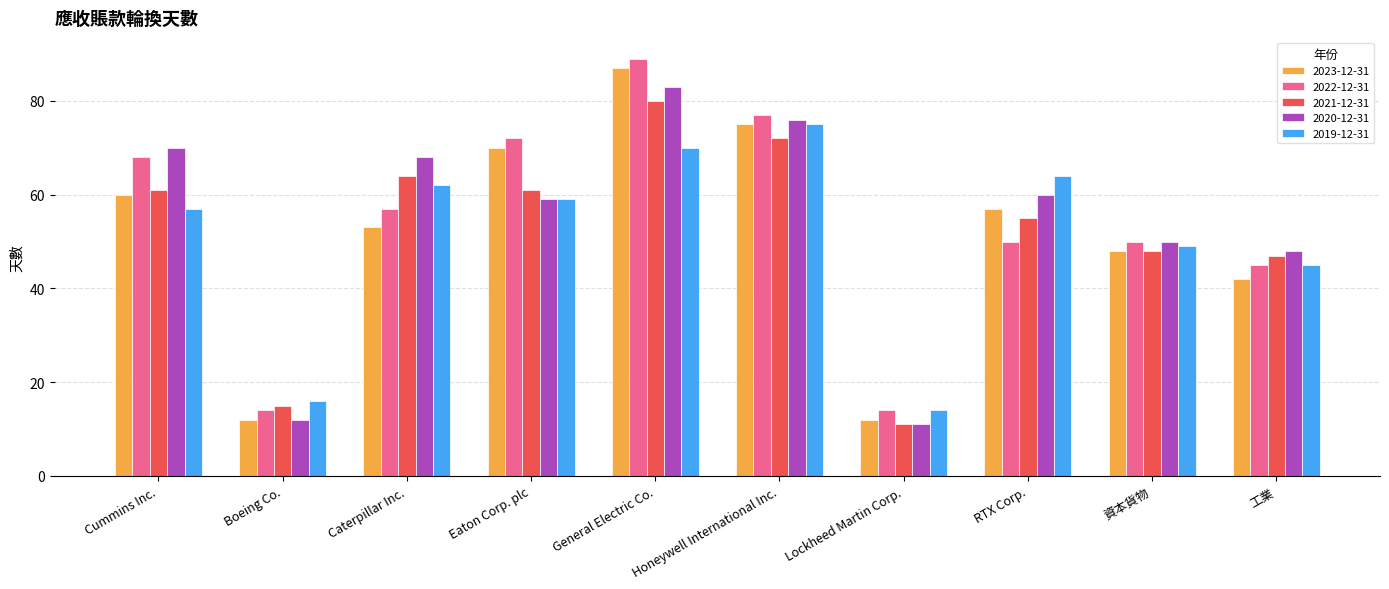

Reading left to right, what are all the values shown in this chart?

2023-12-31: Cummins Inc.=60	Boeing Co.=12	Caterpillar Inc.=53	Eaton Corp. plc=70	General Electric Co.=87	Honeywell International Inc.=75	Lockheed Martin Corp.=12	RTX Corp.=57	資本貨物=48	工業=42
2022-12-31: Cummins Inc.=68	Boeing Co.=14	Caterpillar Inc.=57	Eaton Corp. plc=72	General Electric Co.=89	Honeywell International Inc.=77	Lockheed Martin Corp.=14	RTX Corp.=50	資本貨物=50	工業=45
2021-12-31: Cummins Inc.=61	Boeing Co.=15	Caterpillar Inc.=64	Eaton Corp. plc=61	General Electric Co.=80	Honeywell International Inc.=72	Lockheed Martin Corp.=11	RTX Corp.=55	資本貨物=48	工業=47
2020-12-31: Cummins Inc.=70	Boeing Co.=12	Caterpillar Inc.=68	Eaton Corp. plc=59	General Electric Co.=83	Honeywell International Inc.=76	Lockheed Martin Corp.=11	RTX Corp.=60	資本貨物=50	工業=48
2019-12-31: Cummins Inc.=57	Boeing Co.=16	Caterpillar Inc.=62	Eaton Corp. plc=59	General Electric Co.=70	Honeywell International Inc.=75	Lockheed Martin Corp.=14	RTX Corp.=64	資本貨物=49	工業=45